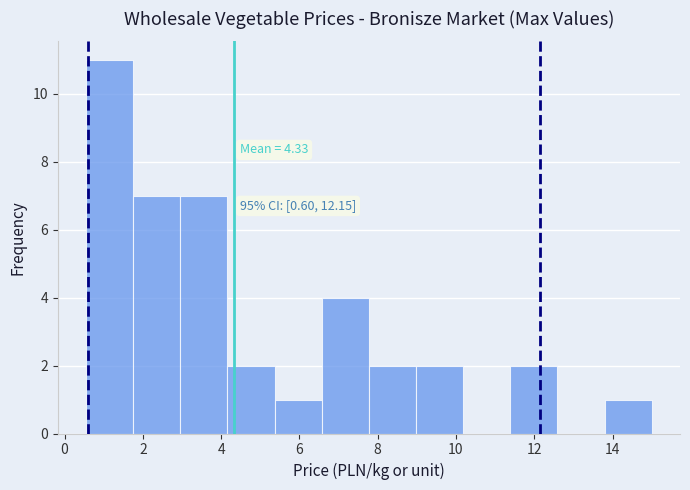

Which range on the x-axis has the tallest bar?

0.6 to 1.8